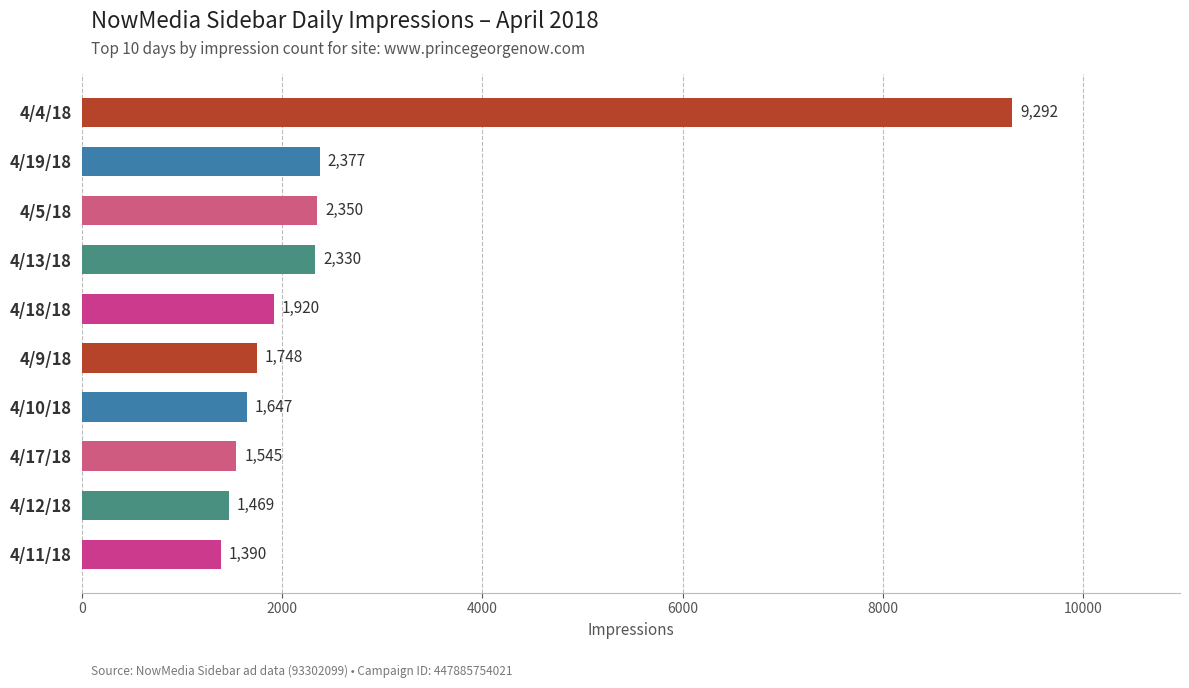

Rank the categories by value from lowest to highest.

4/11/18, 4/12/18, 4/17/18, 4/10/18, 4/9/18, 4/18/18, 4/13/18, 4/5/18, 4/19/18, 4/4/18